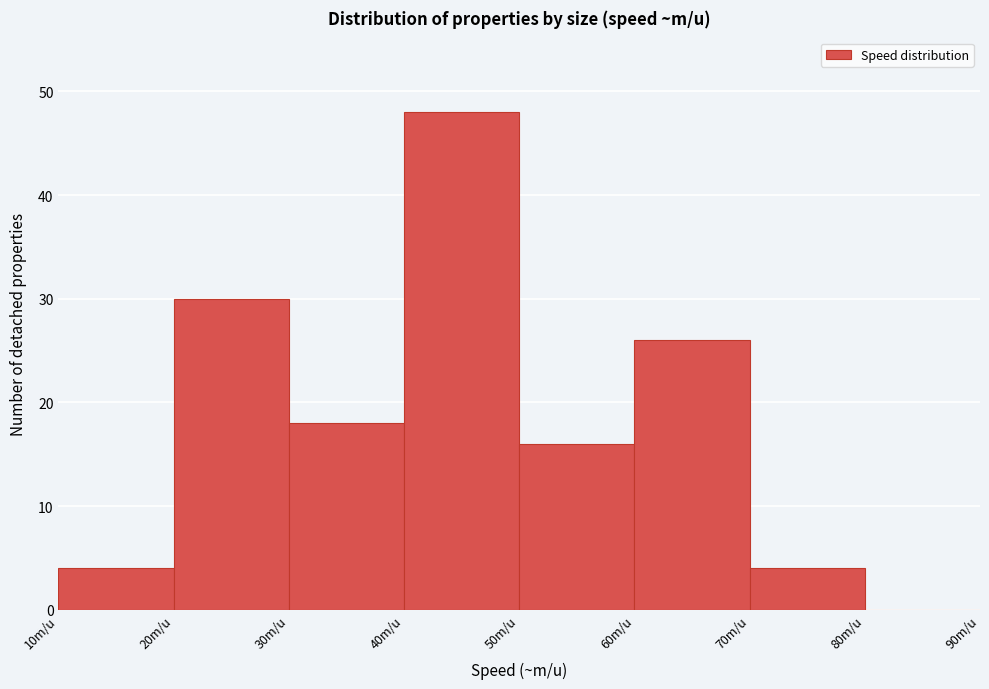

Reading left to right, list every bar in this chart as the range it spans on the x-axis followed by its height. The values are not printed on the chart, so give them approximately, as read against the axis.

10 to 20: 4
20 to 30: 30
30 to 40: 18
40 to 50: 48
50 to 60: 16
60 to 70: 26
70 to 80: 4
80 to 90: 0